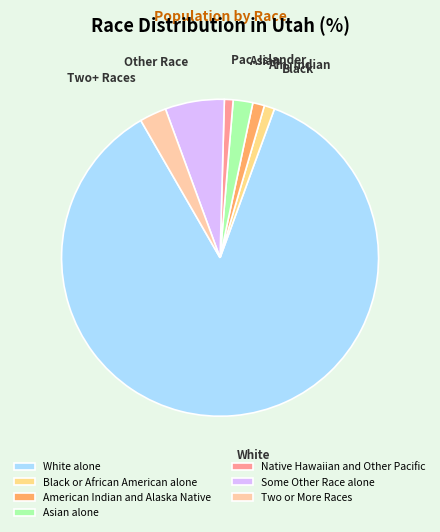

Between Some Other Race alone and Black or African American alone, which is larger?

Some Other Race alone